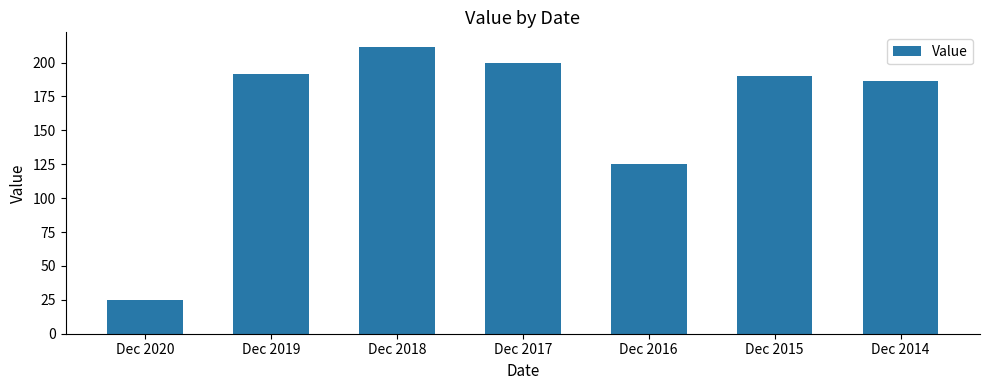

Reading right to left, extract all data points from this chart.

186.2	190.3	125.5	200.0	211.7	191.3	25.1